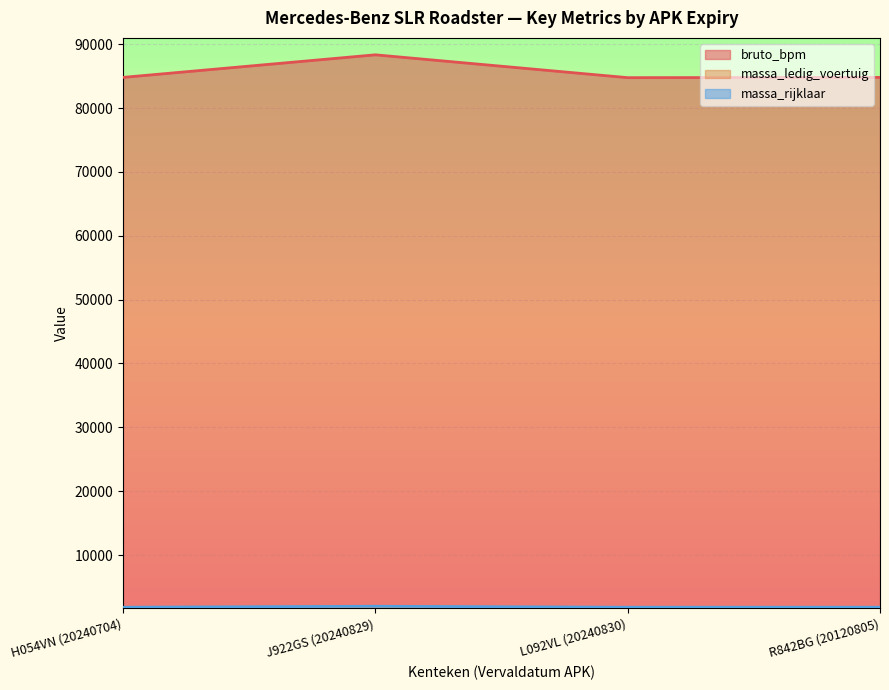

Reading left to right, transcribe all the data shown in this chart.

bruto_bpm: 84795	88332	84756	84795
massa_ledig_voertuig: 1725	1880	1725	1725
massa_rijklaar: 1825	1980	1825	1825